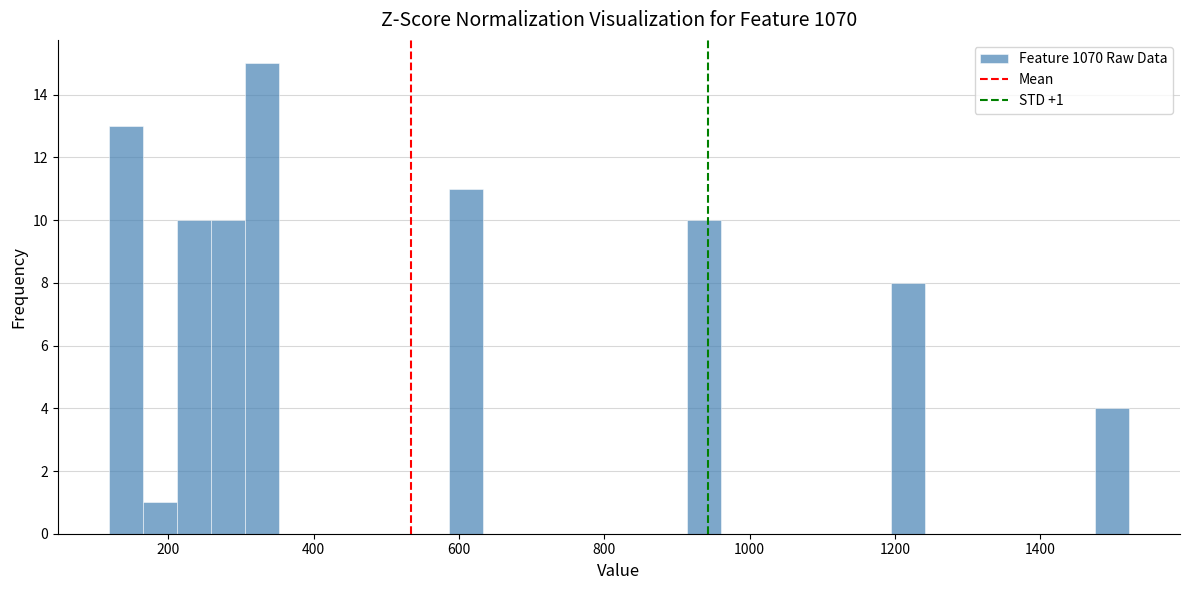

Read against the x-axis, roughly where is the centre of the tallest bar?

320